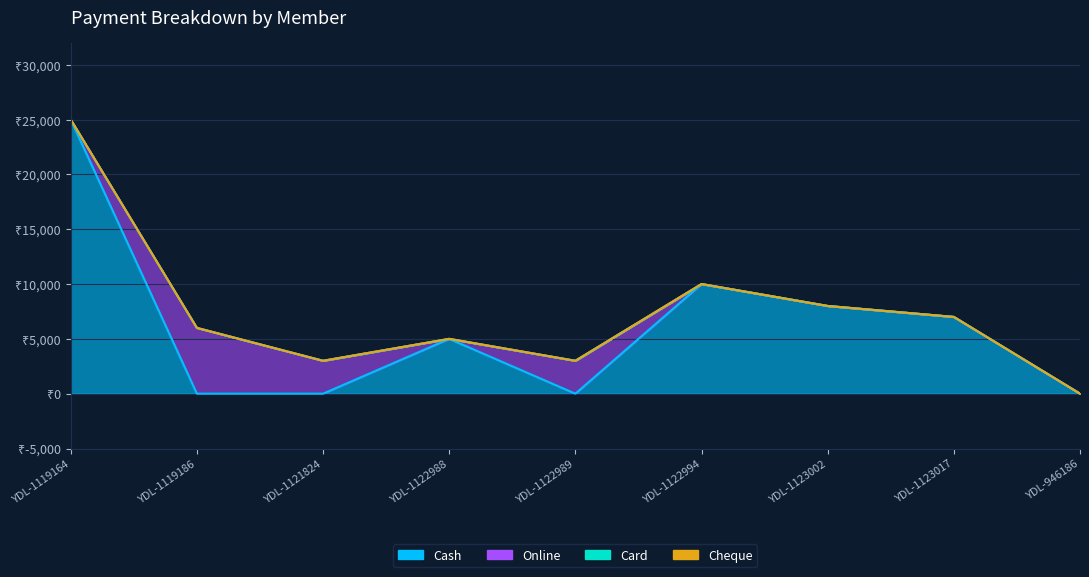

Rank the series by their maximum value, from highest to lowest.

Cash, Online, Card, Cheque